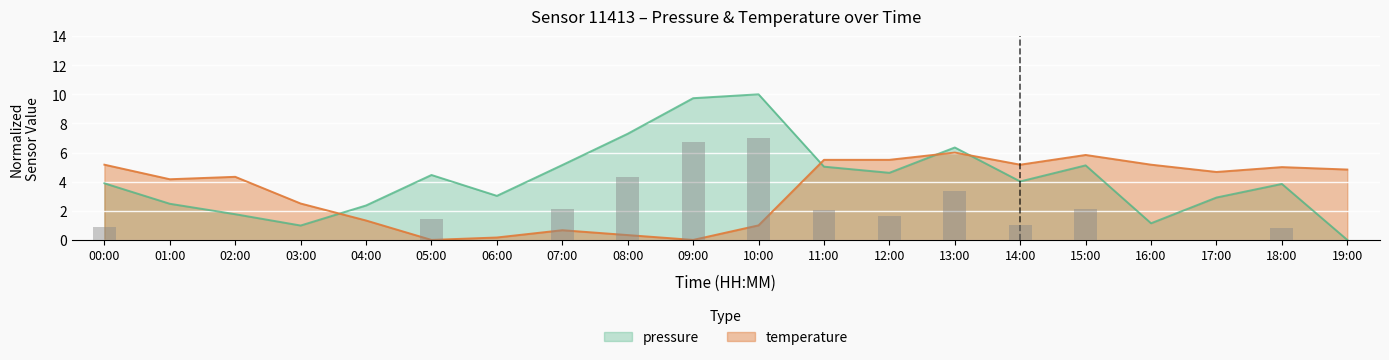

Count the number of data series in this chart.

2